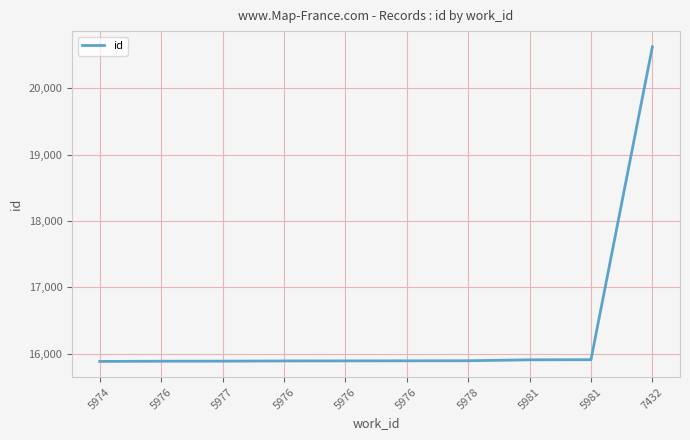

At which label does the data first exceed 15893?

5978